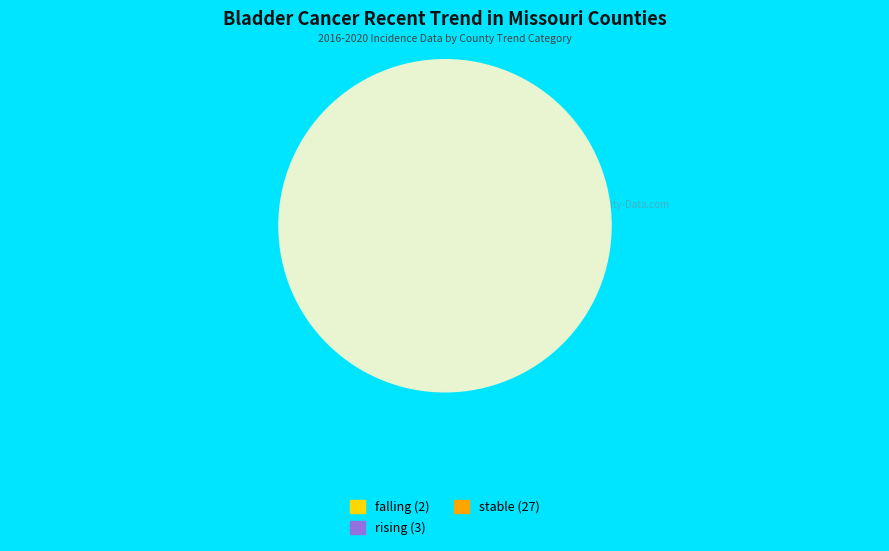

How many segments does this pie chart have?

3